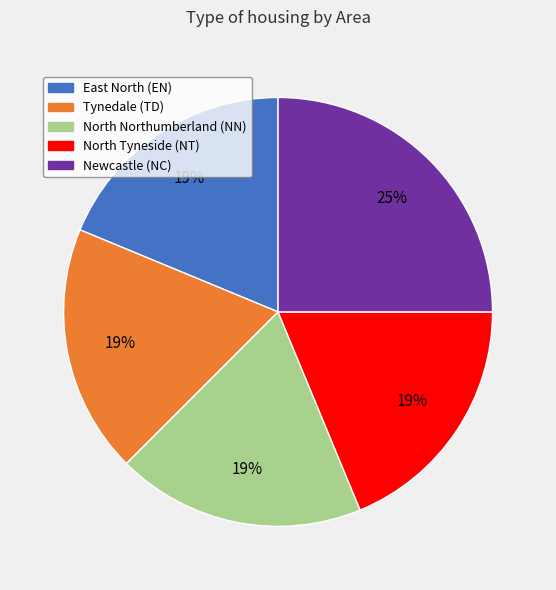

Which category has the biggest portion of the pie?

Newcastle (NC)